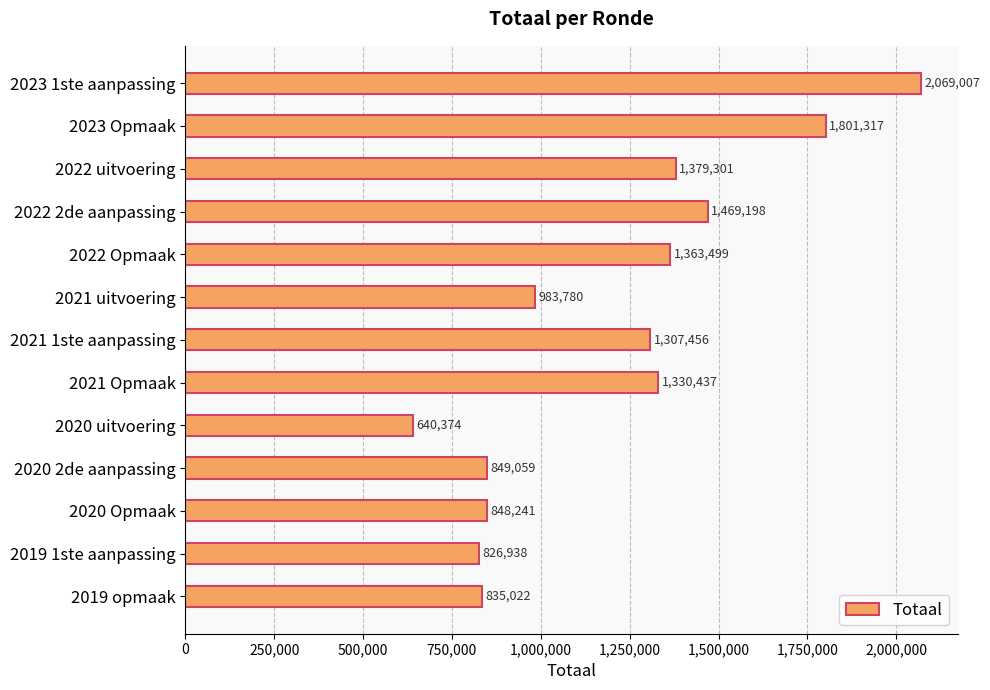

Rank the categories by value from highest to lowest.

2023 1ste aanpassing, 2023 Opmaak, 2022 2de aanpassing, 2022 uitvoering, 2022 Opmaak, 2021 Opmaak, 2021 1ste aanpassing, 2021 uitvoering, 2020 2de aanpassing, 2020 Opmaak, 2019 opmaak, 2019 1ste aanpassing, 2020 uitvoering